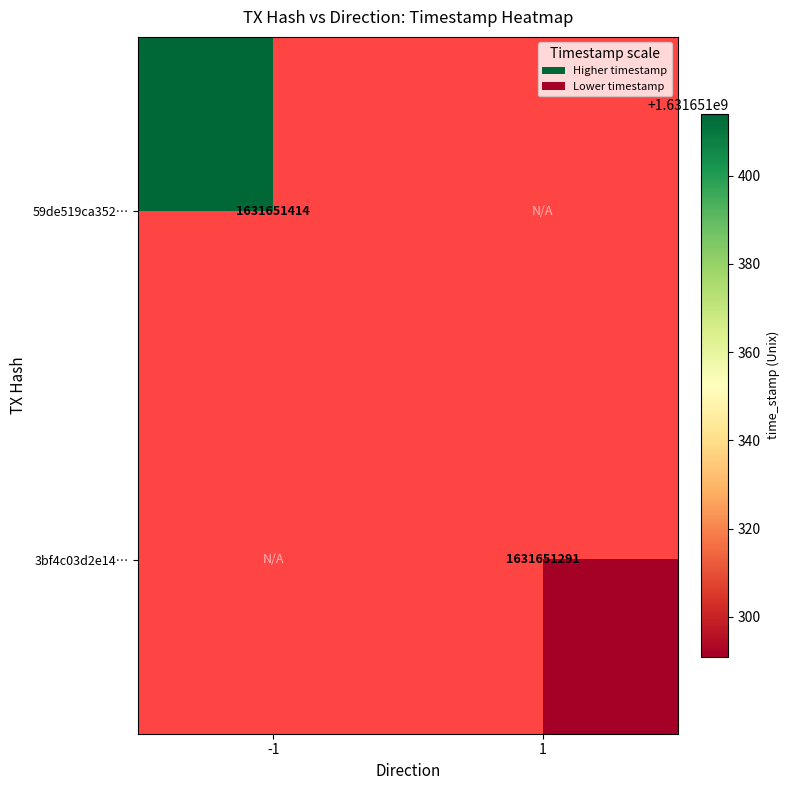

Rank the series at time_stamp from lowest to highest value.

3bf4c03d2e149866aea95fabe7ecd138f712e9e, 59de519ca35227c09c2e0a5a01d50cdf472e5d7